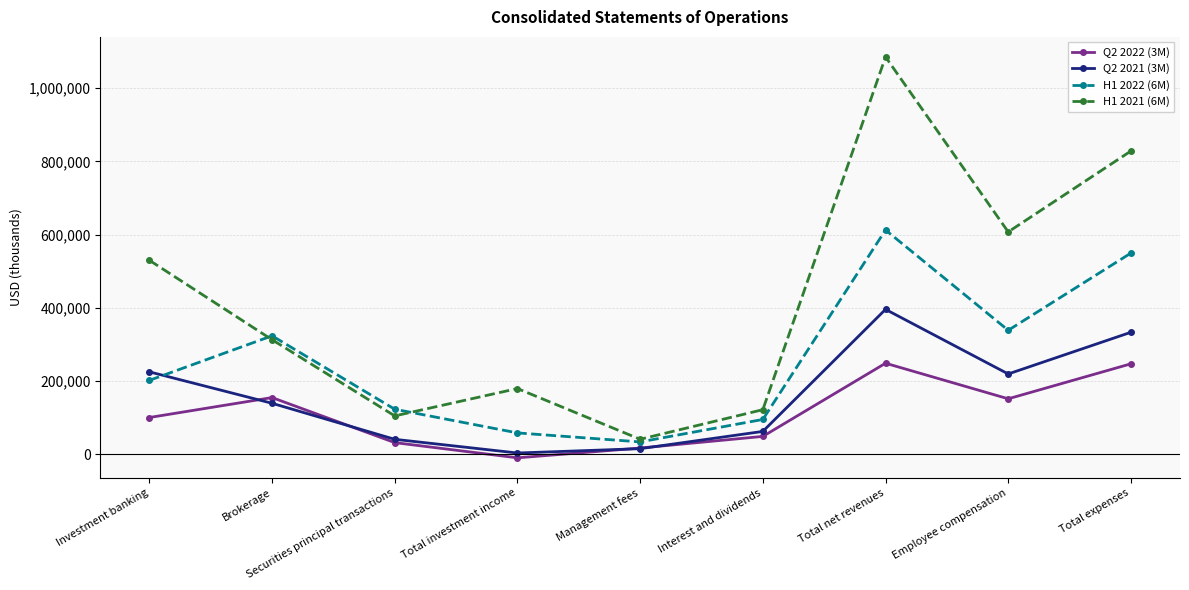

The H1 2021 (6M) series shows 40737 at Management fees. True or false?

True